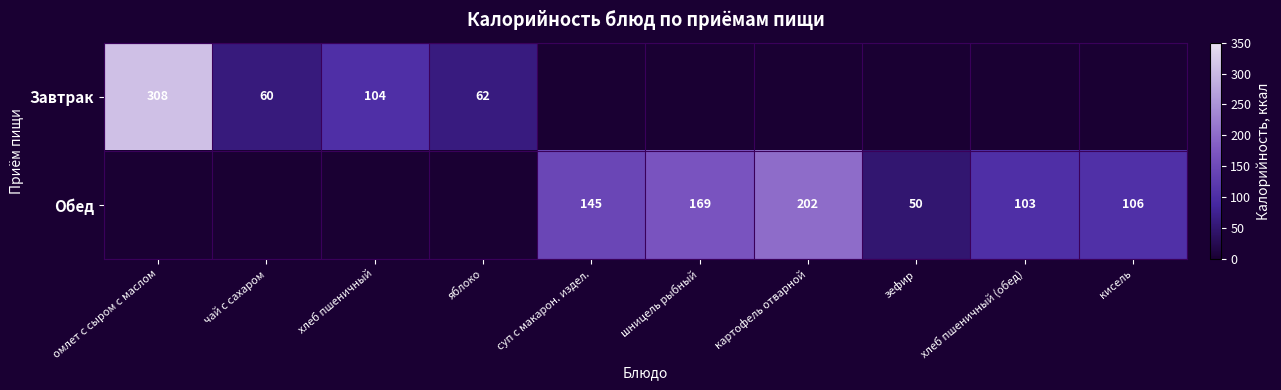

True or false: Обед has a value of 103 at хлеб пшеничный (обед).

True